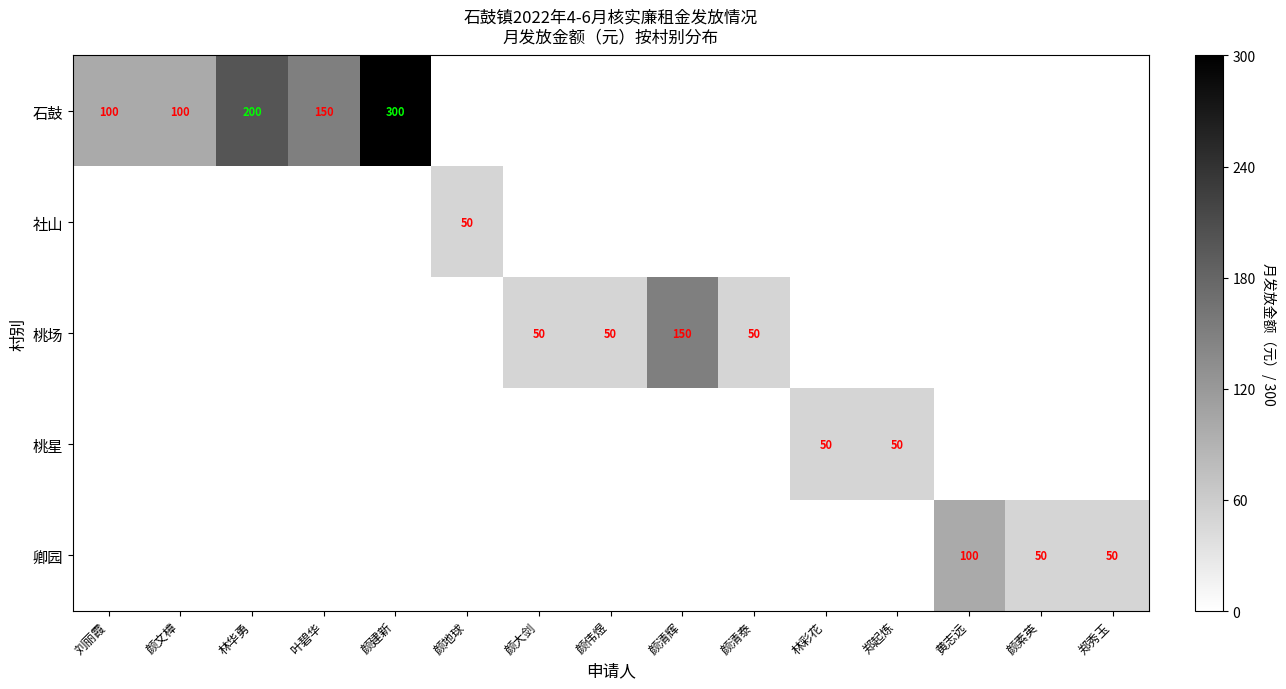

True or false: 桃星 has a value of 13 at 林彩花.

False